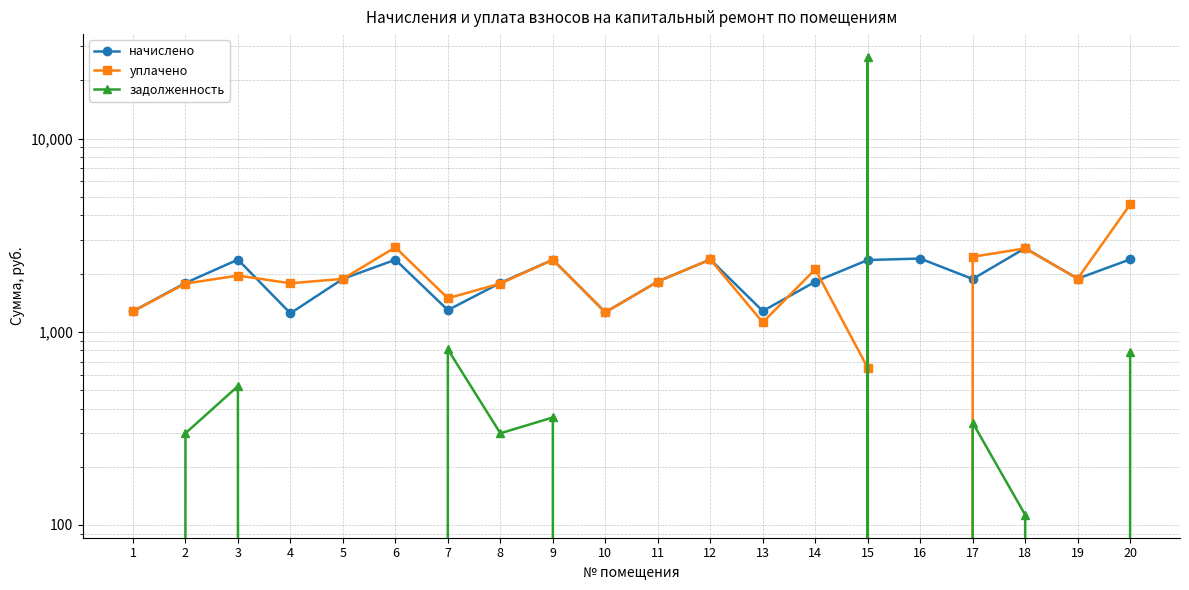

What is the sum of the начислено values at 19 and 18?

4590.5